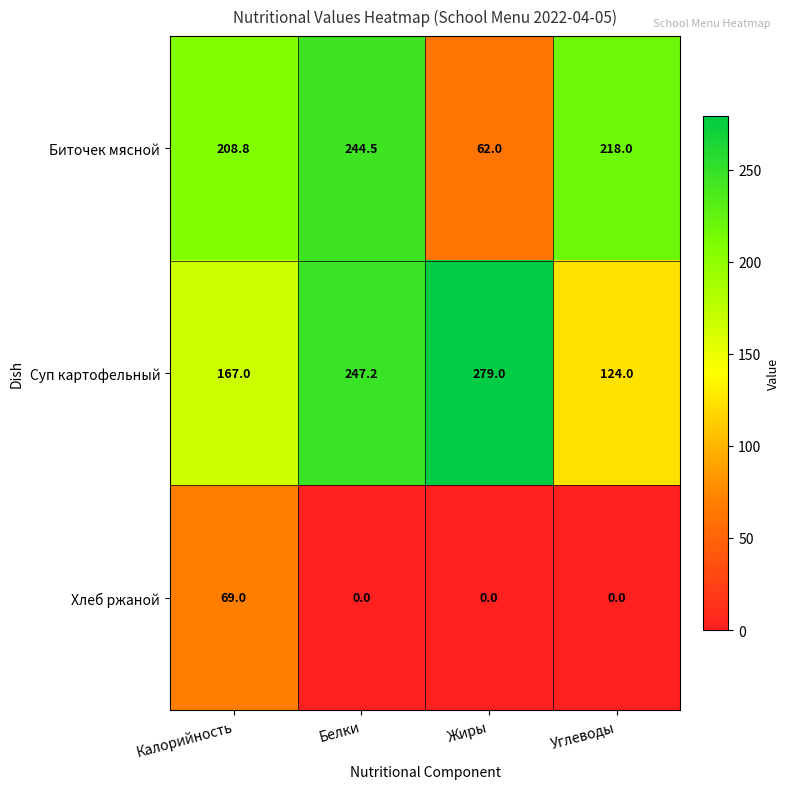

How many categories are shown in the chart?

4